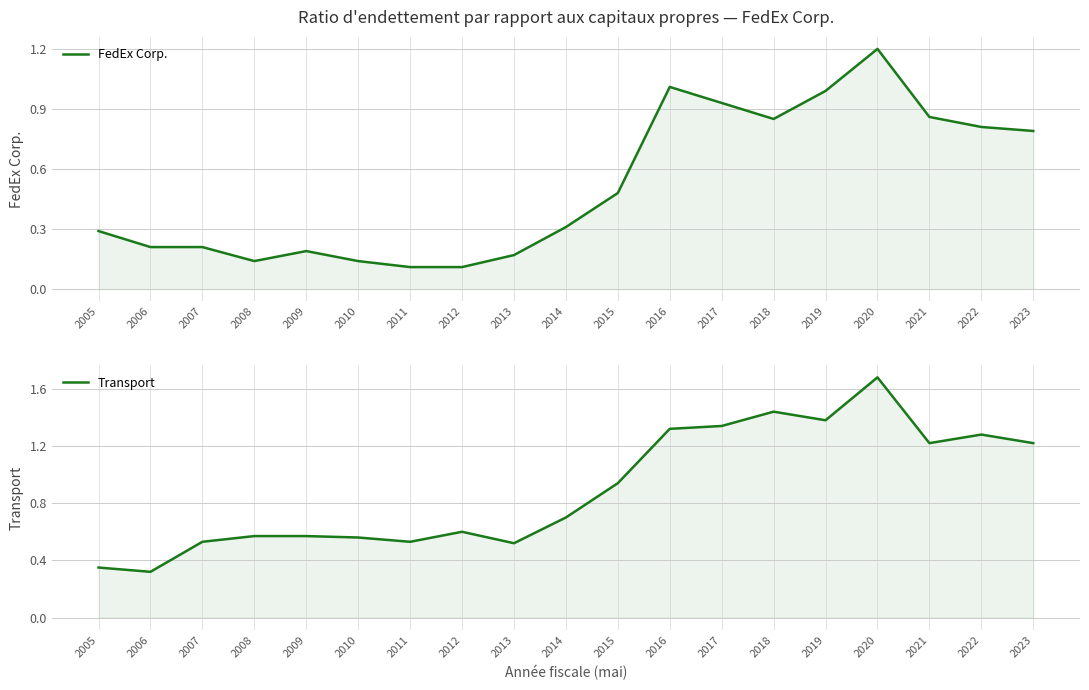

Which series changed the most between 2011 and 2020?

Transport